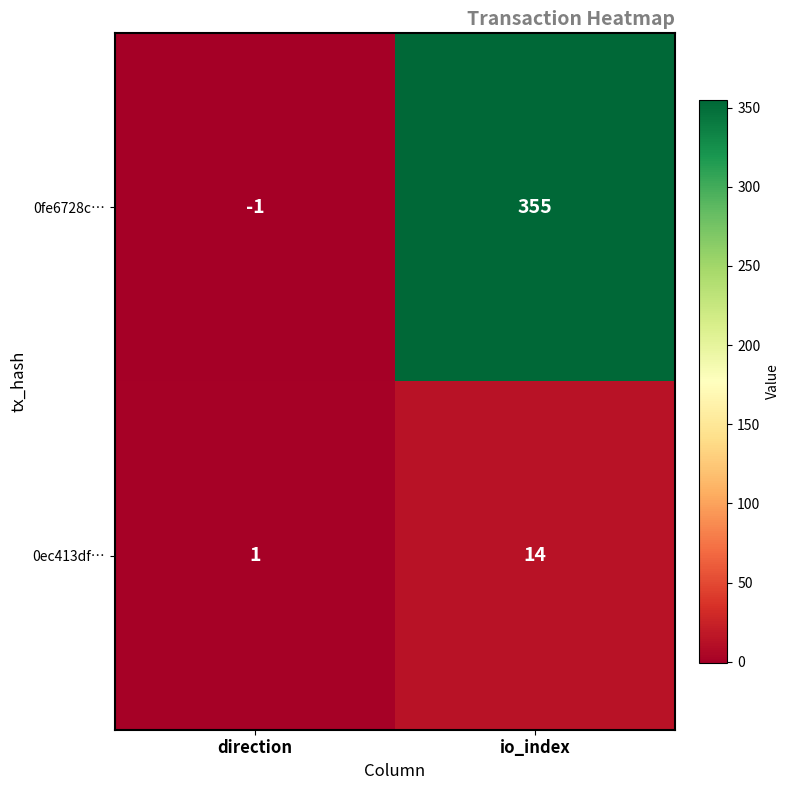

Is the value of 0ec413df… at direction greater than the value of 0fe6728c… at io_index?

No